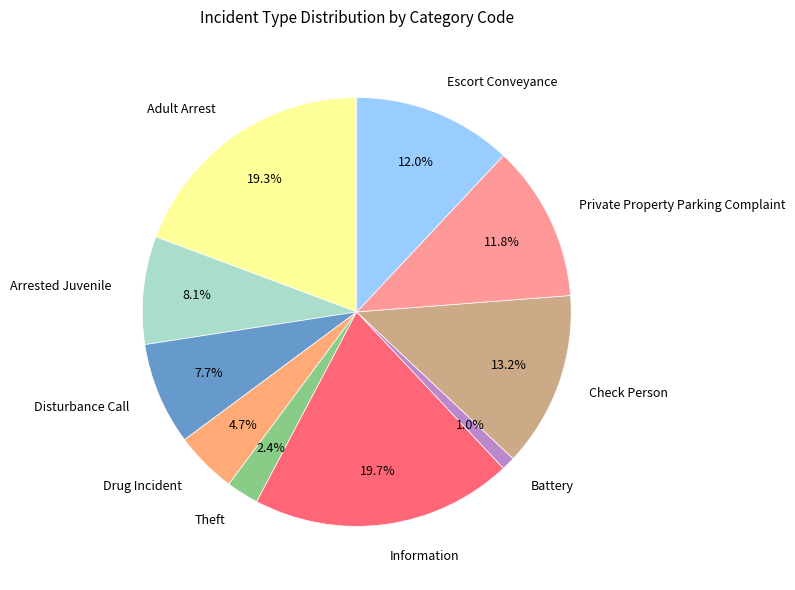

Is there a majority slice in this chart?

No